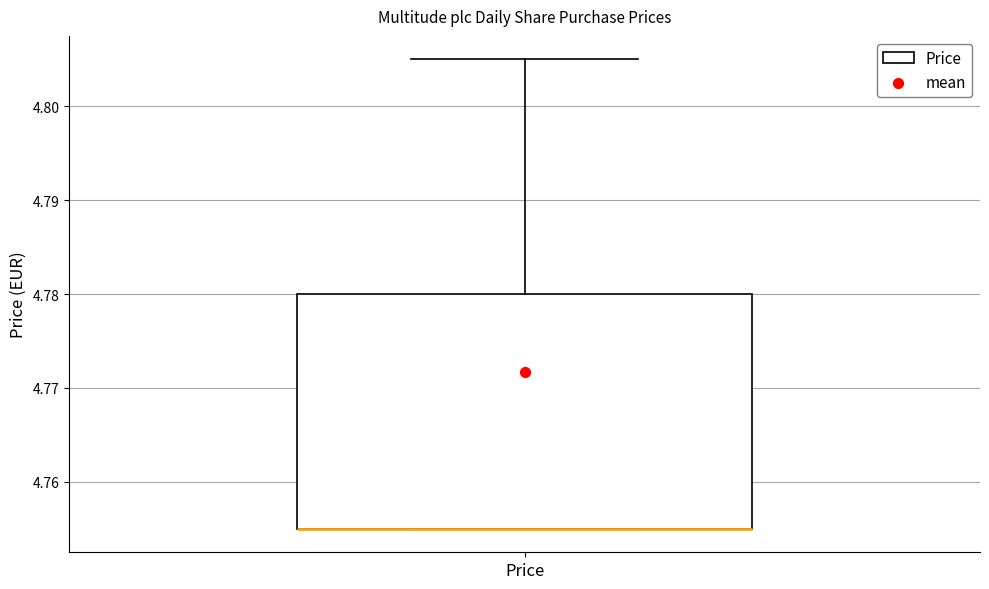

Read this box plot against the y-axis: the position of the median line, the range covered by the box, and the ends of both whiskers. The values are not printed on the chart, so give them approximately, as read against the axis.

median 4.755 (drawn on the box's lower edge), box 4.755 to 4.780, whiskers 4.755 to 4.805